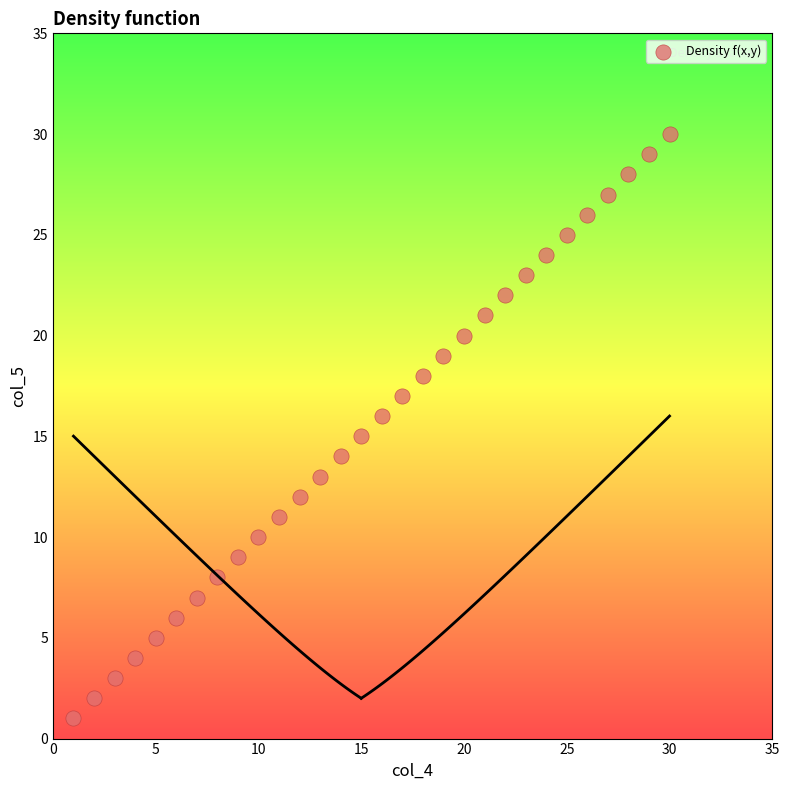

What is the range of Y values (max minus min)?

29